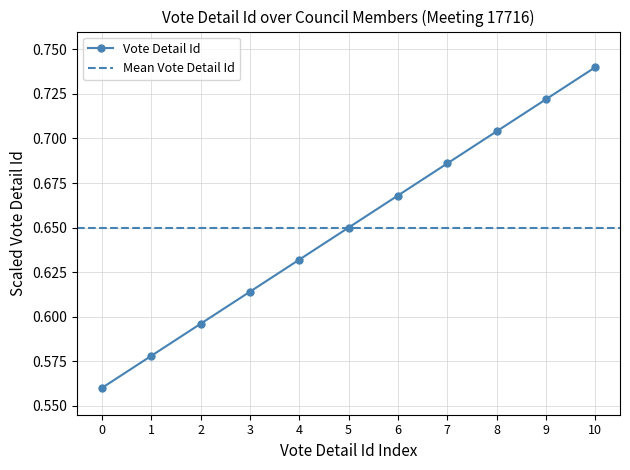

True or false: Vote Detail Id has more than 2 interior local peaks.

False